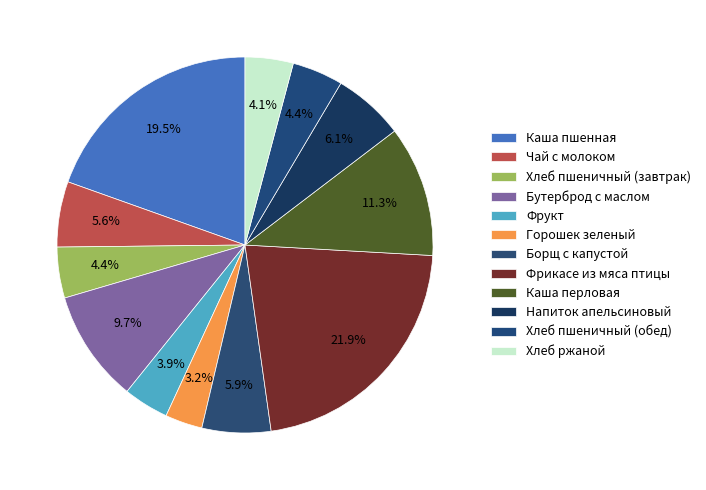

How many slices are in this pie chart?

12